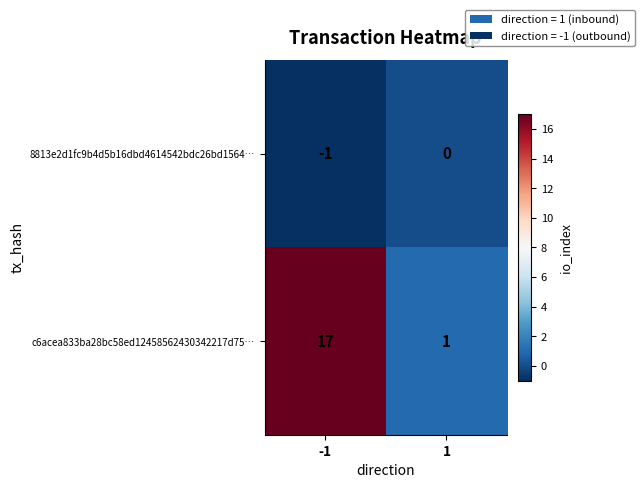

Reading right to left, list all the values displayed in this chart.

8813e2d1fc9b4d5b16dbd4614542bdc26bd1564…: 0	-1
c6acea833ba28bc58ed12458562430342217d75…: 1	17